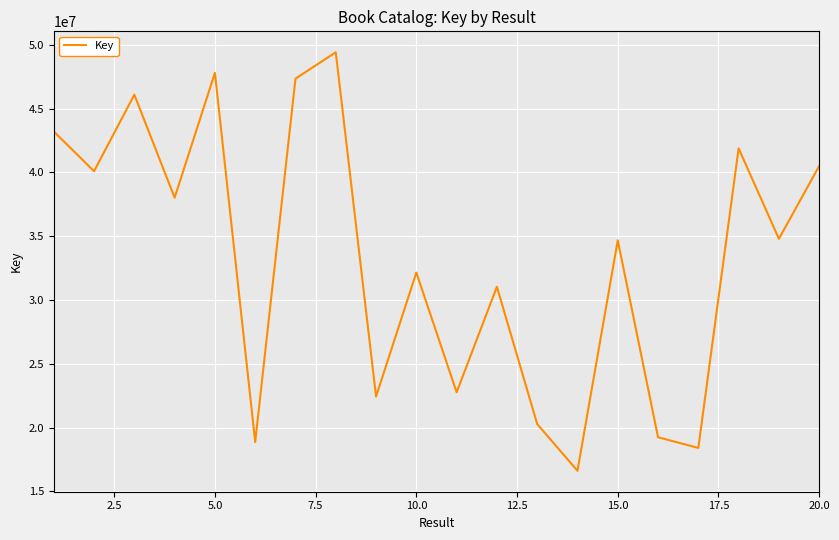

What is the minimum value shown in the chart?

16621883